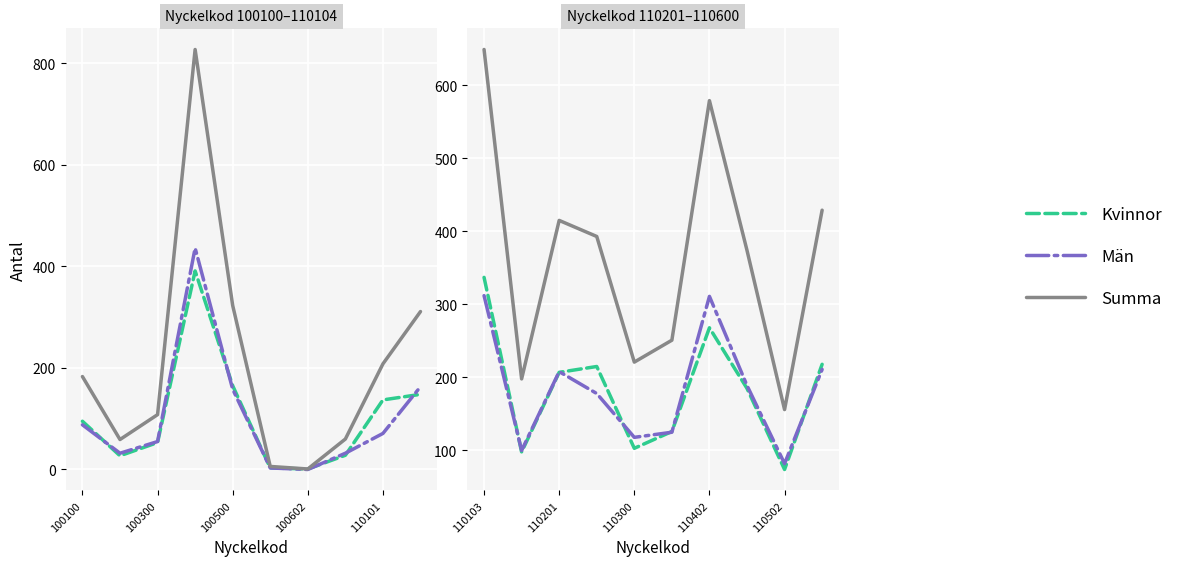

True or false: Summa has more than 2 points higher than both neighbors.

False